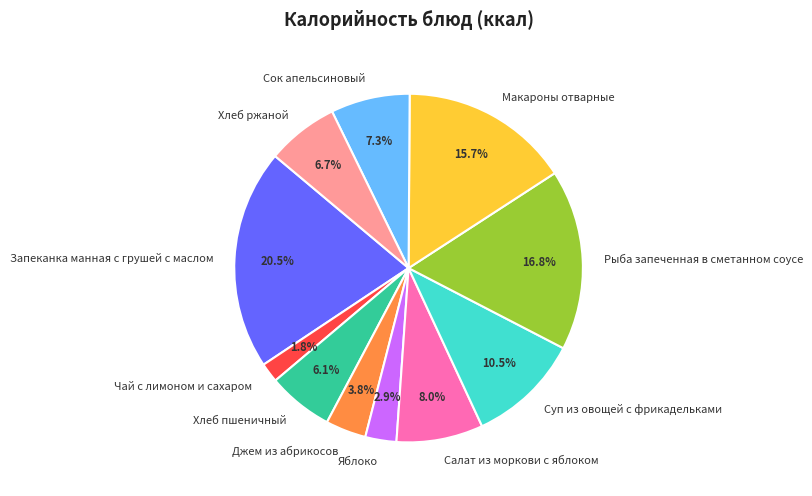

Rank the categories by value from highest to lowest.

Запеканка манная с грушей с маслом, Рыба запеченная в сметанном соусе, Макароны отварные, Суп из овощей с фрикадельками, Салат из моркови с яблоком, Сок апельсиновый, Хлеб ржаной, Хлеб пшеничный, Джем из абрикосов, Яблоко, Чай с лимоном и сахаром